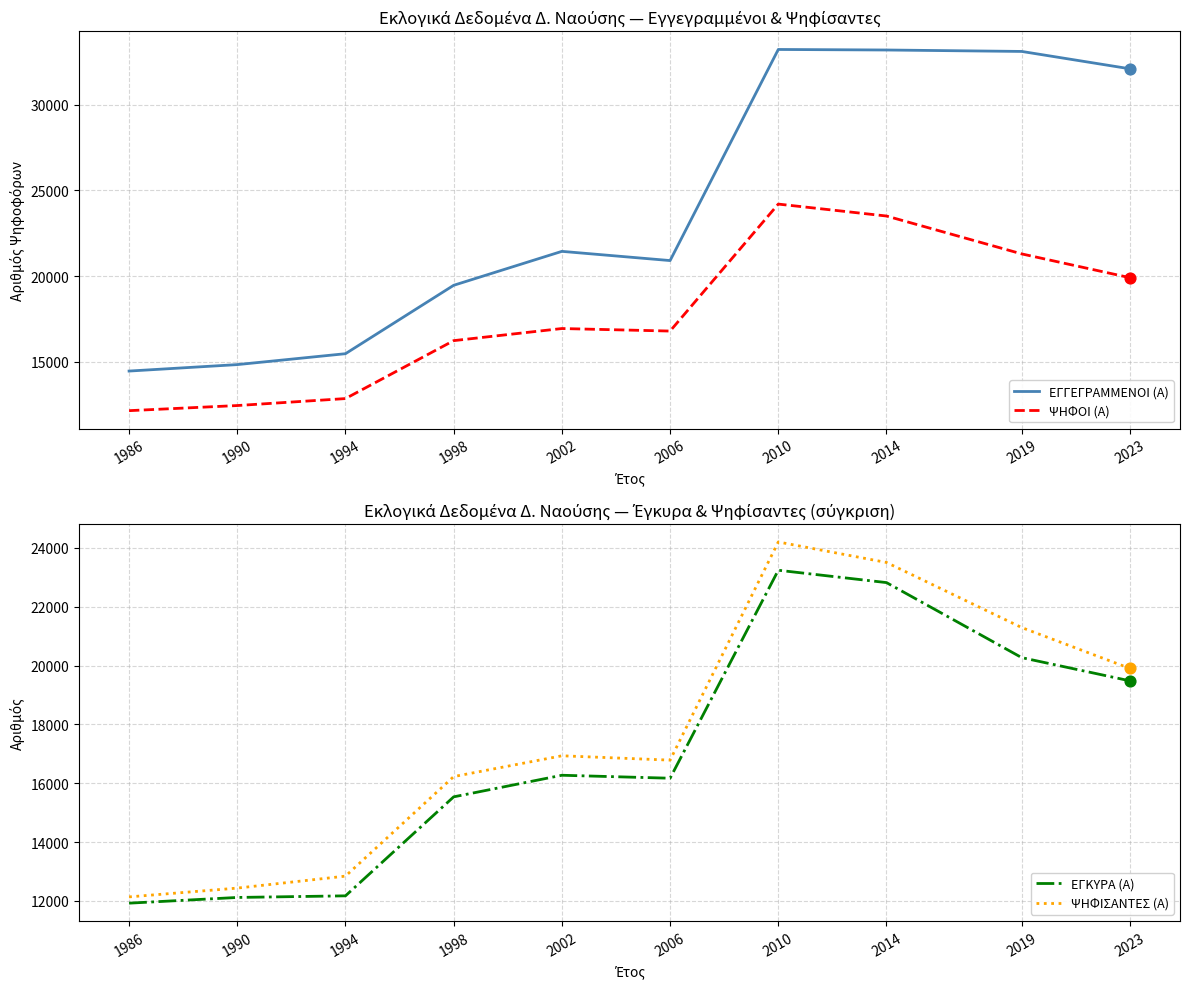

Which series has the largest Y range (max minus min)?

ΕΓΓΕΓΡΑΜΜΕΝΟΙ (Α)